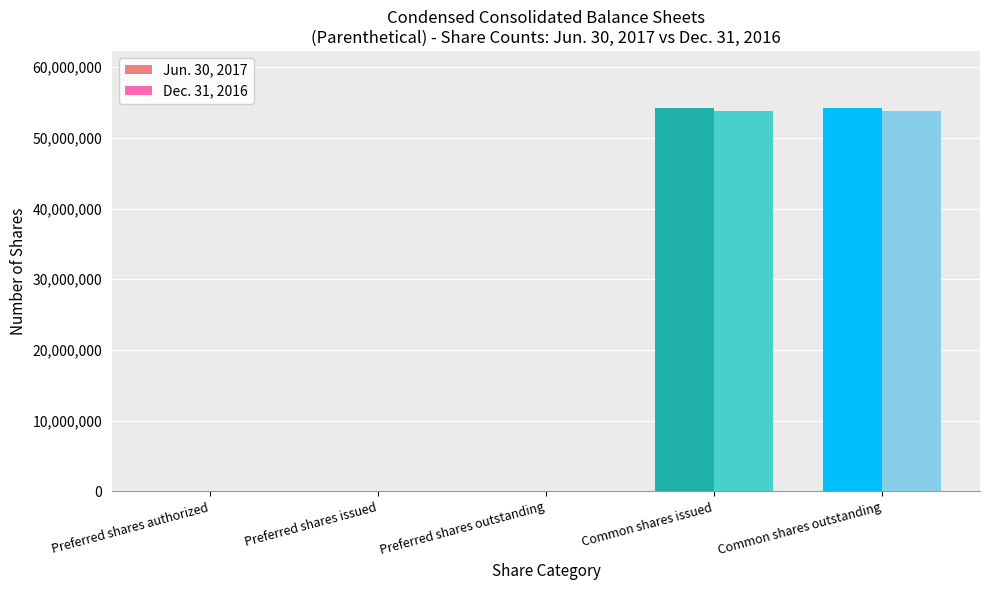

What is the sum of all Jun. 30, 2017 values?

108358748